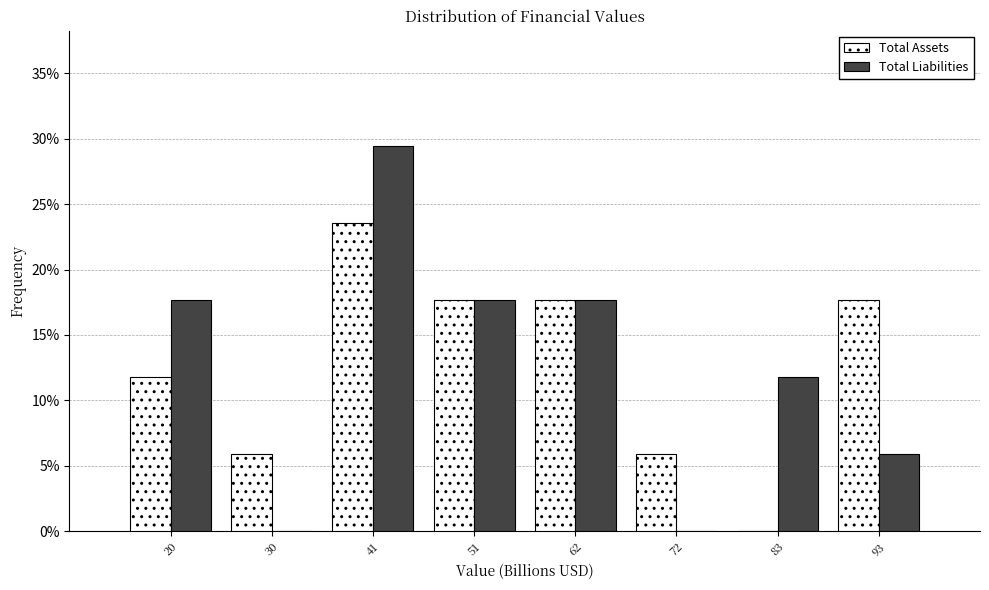

Reading left to right, transcribe all the data shown in this chart.

Total Assets: 20=11.8	30=5.9	41=23.5	51=17.6	62=17.6	72=5.9	83=0.0	93=17.6
Total Liabilities: 20=17.6	30=0.0	41=29.4	51=17.6	62=17.6	72=0.0	83=11.8	93=5.9